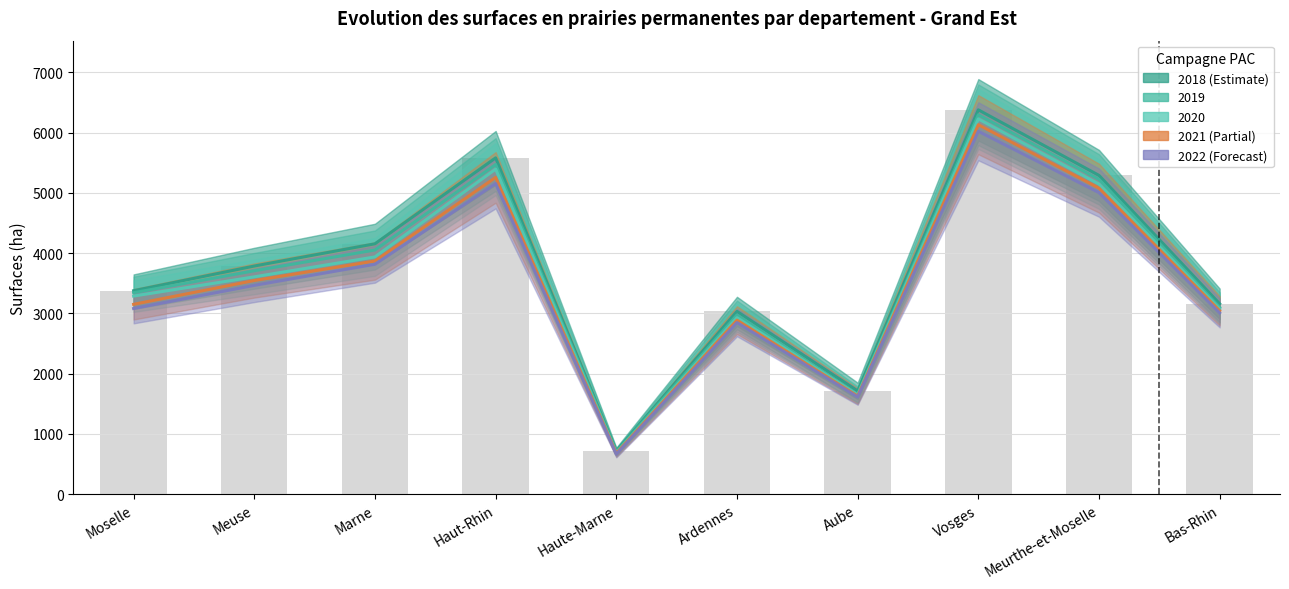

Are the bars grouped side by side (vs. stacked)?

Yes